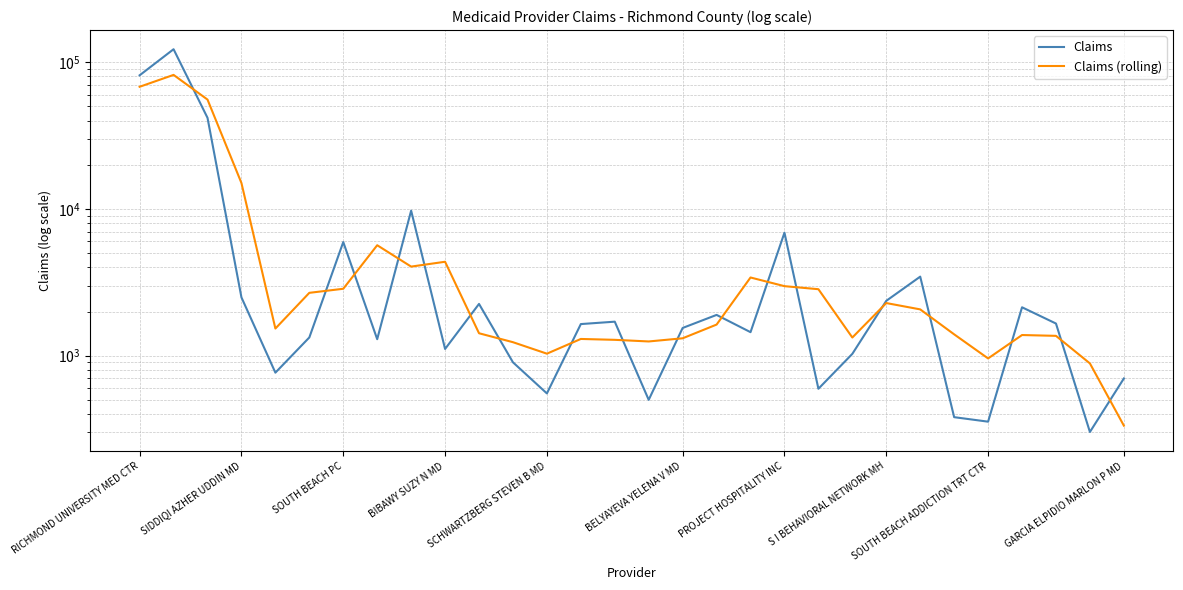

What is the sum of all Claims (rolling) values?

273453.0